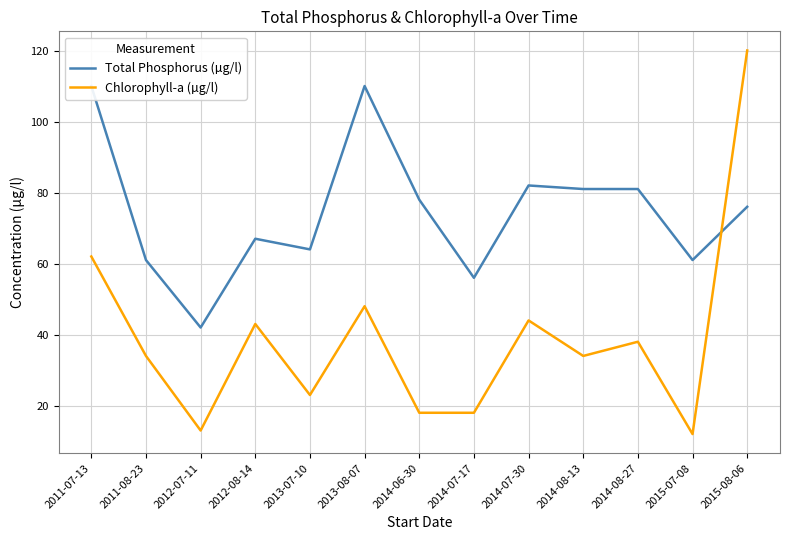

How many lines are shown in the chart?

2